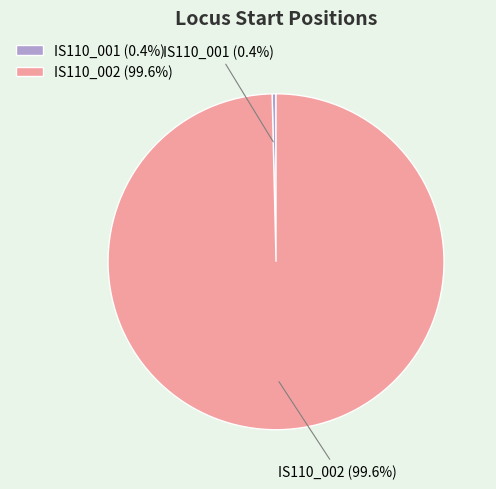

Does any single category account for the majority?

Yes